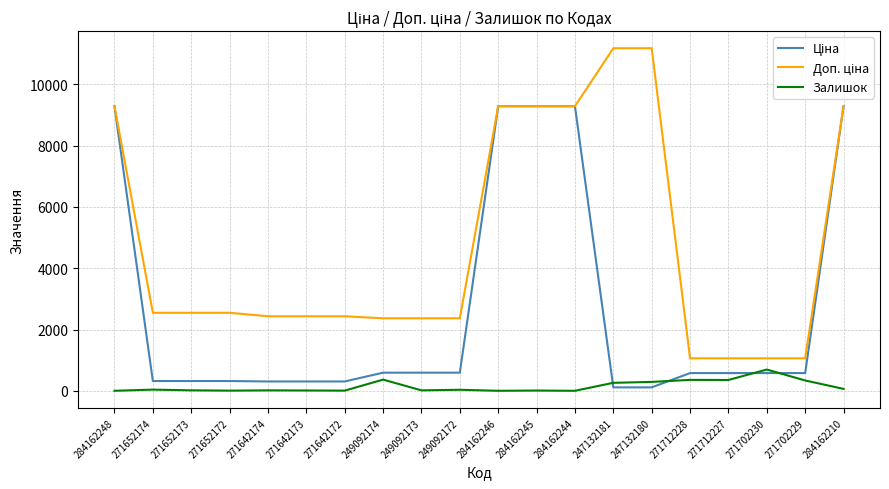

What position from the right is 249092174?

13